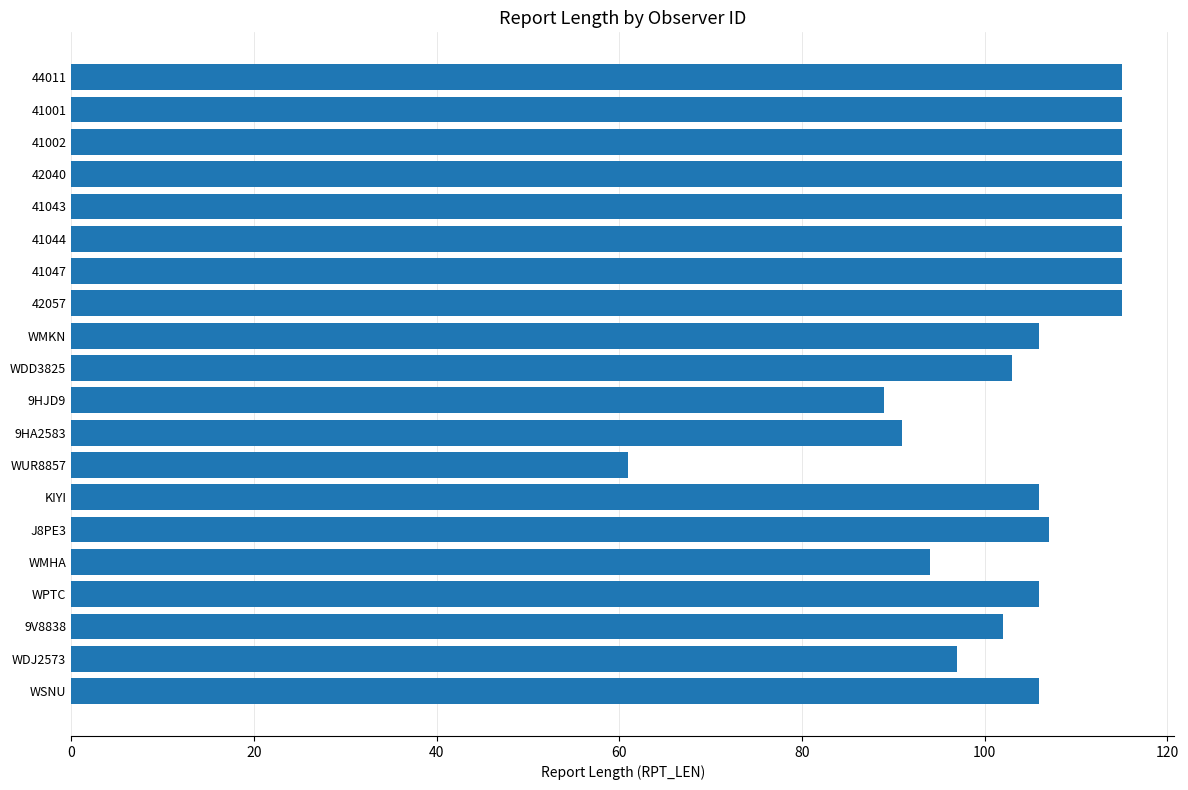

What is the greatest value displayed?

115